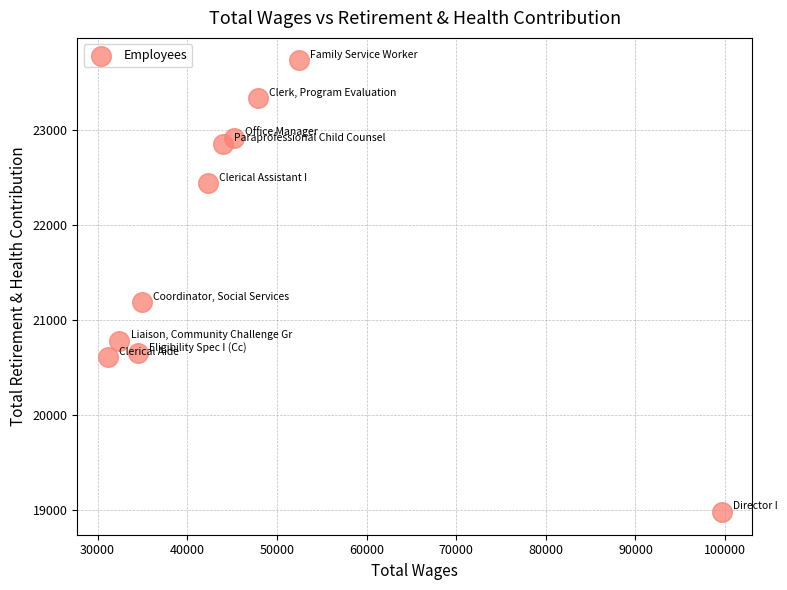

What Y value in the scatter plot is closest to 21353?

21184